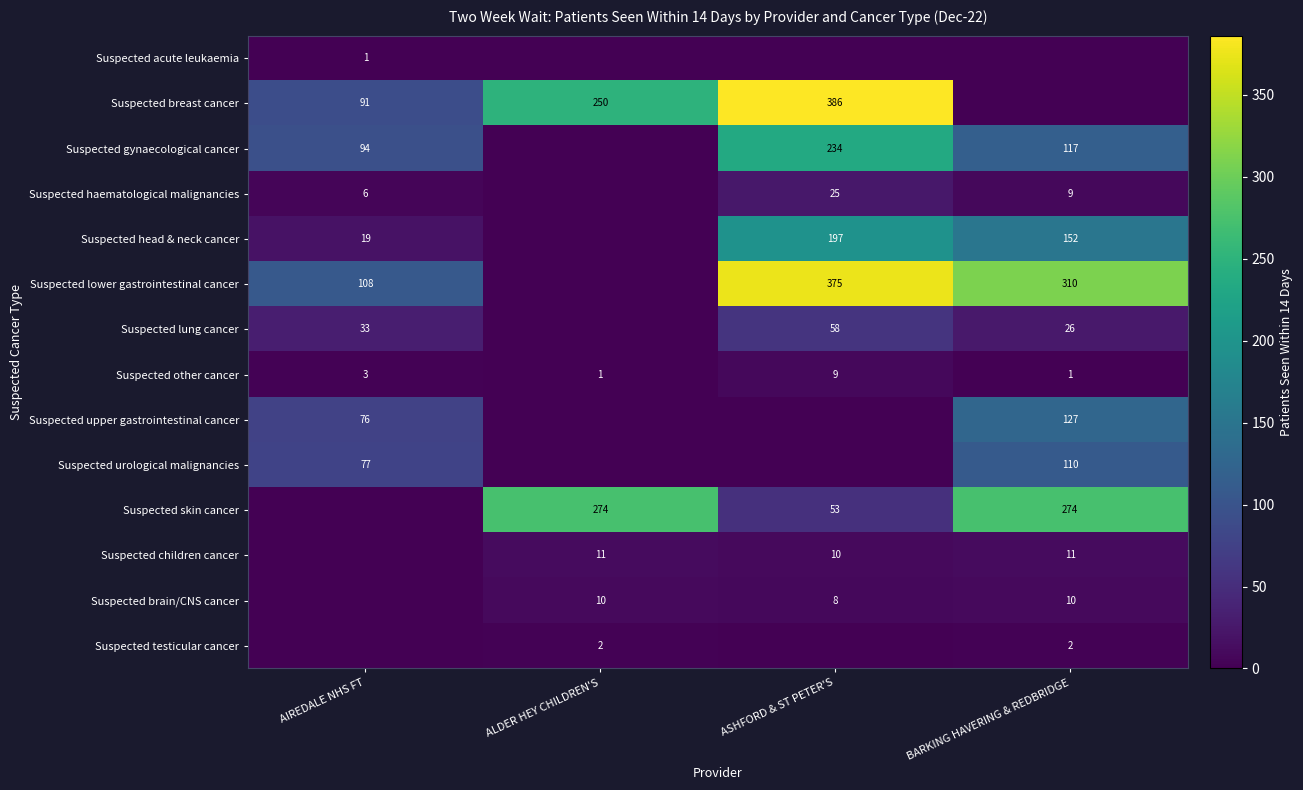

True or false: Suspected upper gastrointestinal cancer has a value of 118 at AIREDALE NHS FT.

False